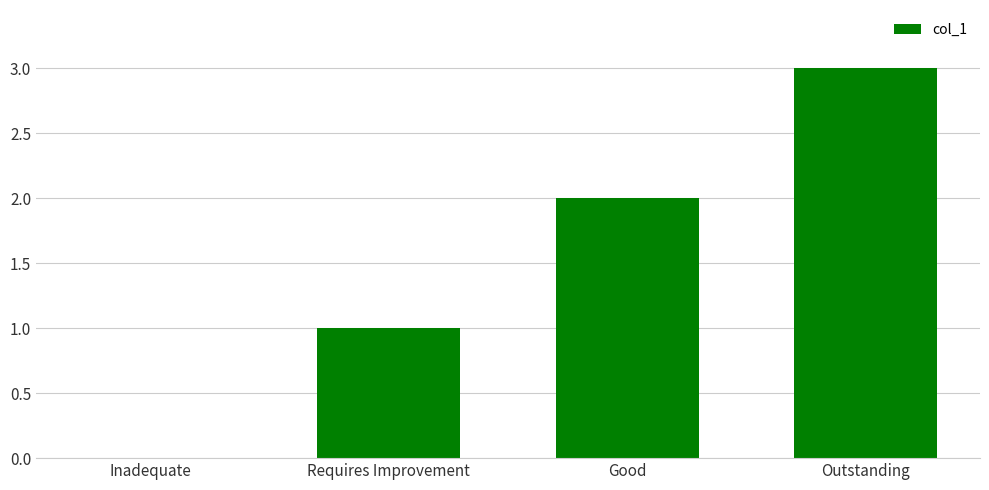

Reading left to right, transcribe all the data shown in this chart.

Inadequate=0	Requires Improvement=1	Good=2	Outstanding=3